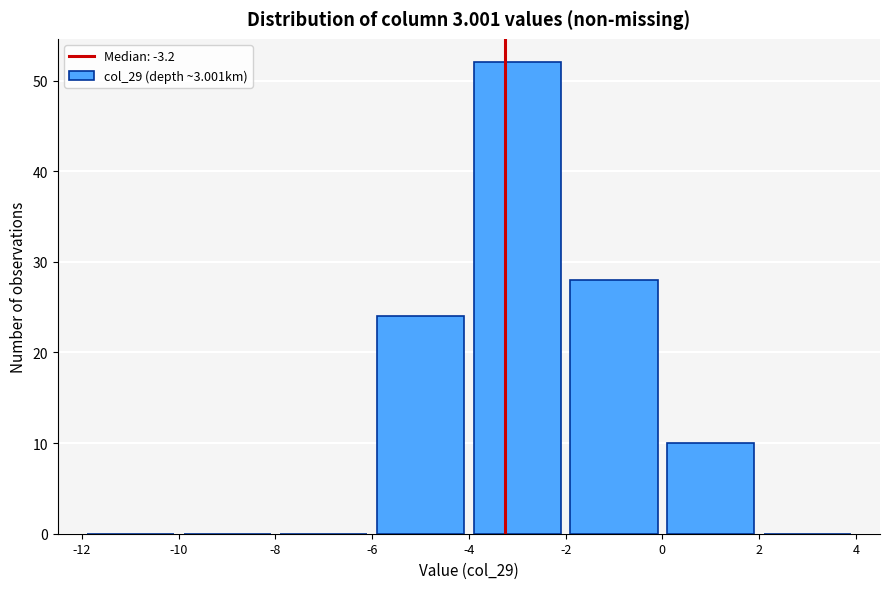

Over which range of the x-axis is the bar tallest?

-4 to -2